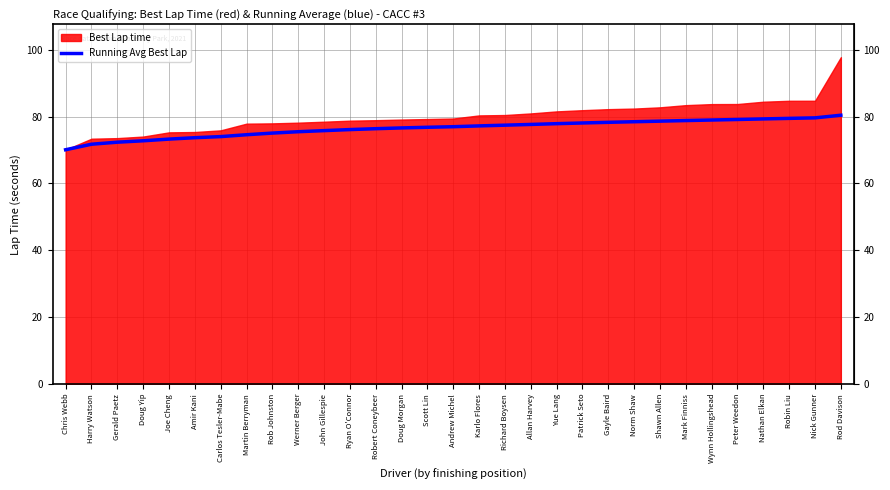

Reading right to left, transcribe all the data shown in this chart.

Rod Davison=80.4	Nick Gunner=79.6	Robin Liu=79.5	Nathan Elkan=79.3	Peter Weedon=79.1	Wynn Hollingshead=79.0	Mark Finniss=78.8	Shawn Allen=78.6	Norm Shaw=78.5	Gayle Baird=78.3	Patrick Seto=78.1	Yue Lang=77.9	Allan Harvey=77.6	Richard Boysen=77.4	Karlo Flores=77.2	Andrew Michel=77.0	Scott Lin=76.8	Doug Morgan=76.6	Robert Coneybeer=76.4	Ryan O'Connor=76.1	John Gillespie=75.8	Werner Berger=75.5	Rob Johnston=75.1	Martin Berryman=74.6	Carlos Tesler-Mabe=74.0	Amir Kani=73.7	Joe Cheng=73.3	Doug Yip=72.8	Gerald Paetz=72.3	Harry Watson=71.7	Chris Webb=70.1